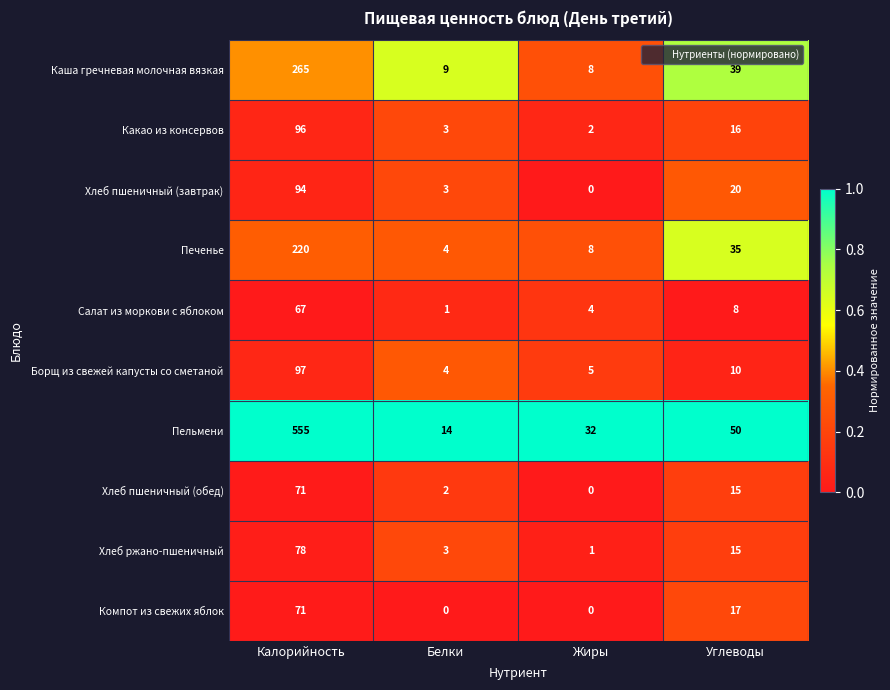

The Пельмени series shows 69 at Углеводы. True or false?

False